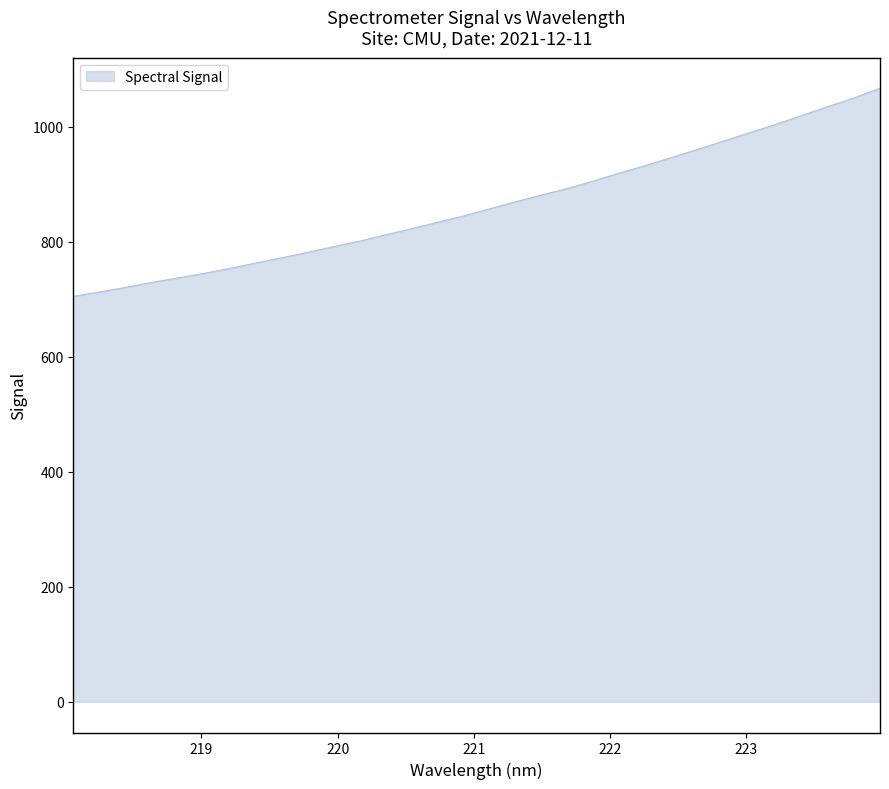

What is the minimum value shown in the chart?

705.2